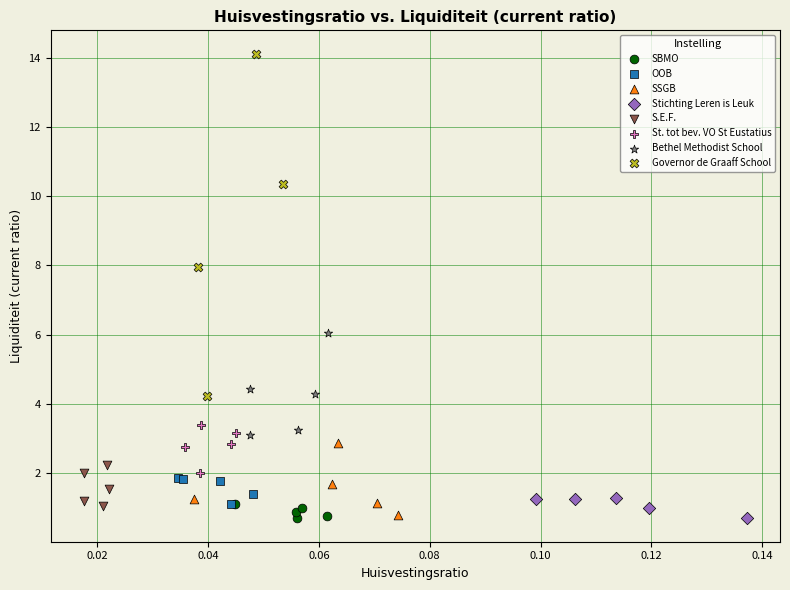

Which series contains the highest Y value?

Governor de Graaff School